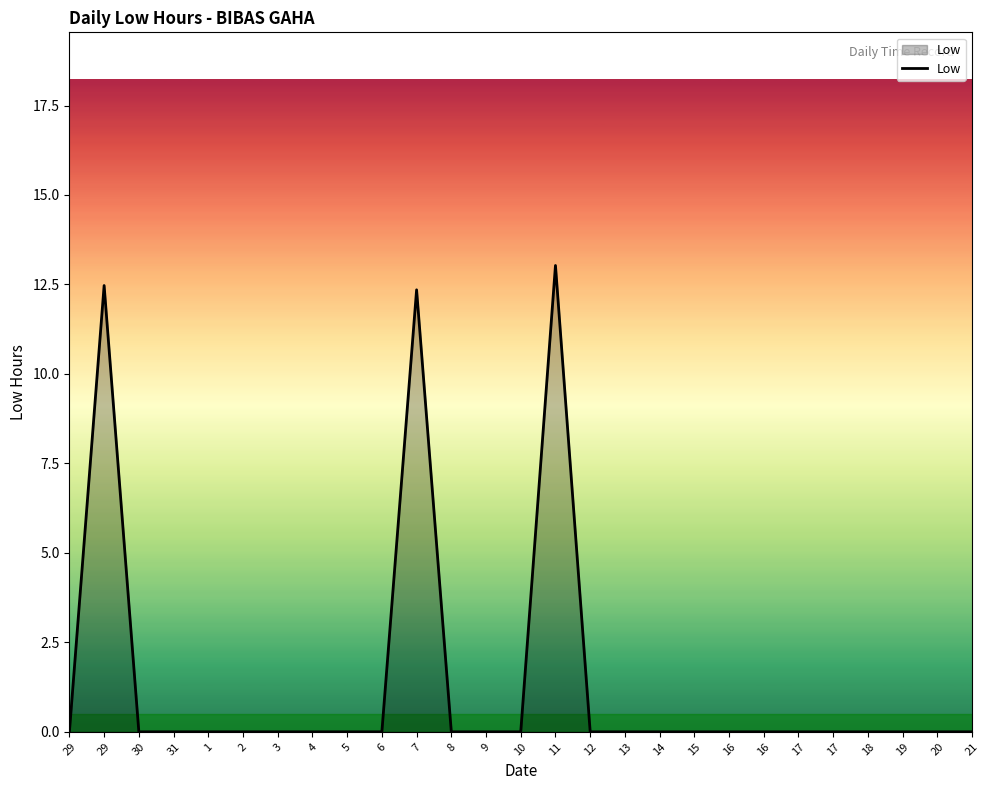

Reading left to right, extract all data points from this chart.

0.0	12.5	0.0	0.0	0.0	0.0	0.0	0.0	0.0	0.0	12.3	0.0	0.0	0.0	13.0	0.0	0.0	0.0	0.0	0.0	0.0	0.0	0.0	0.0	0.0	0.0	0.0